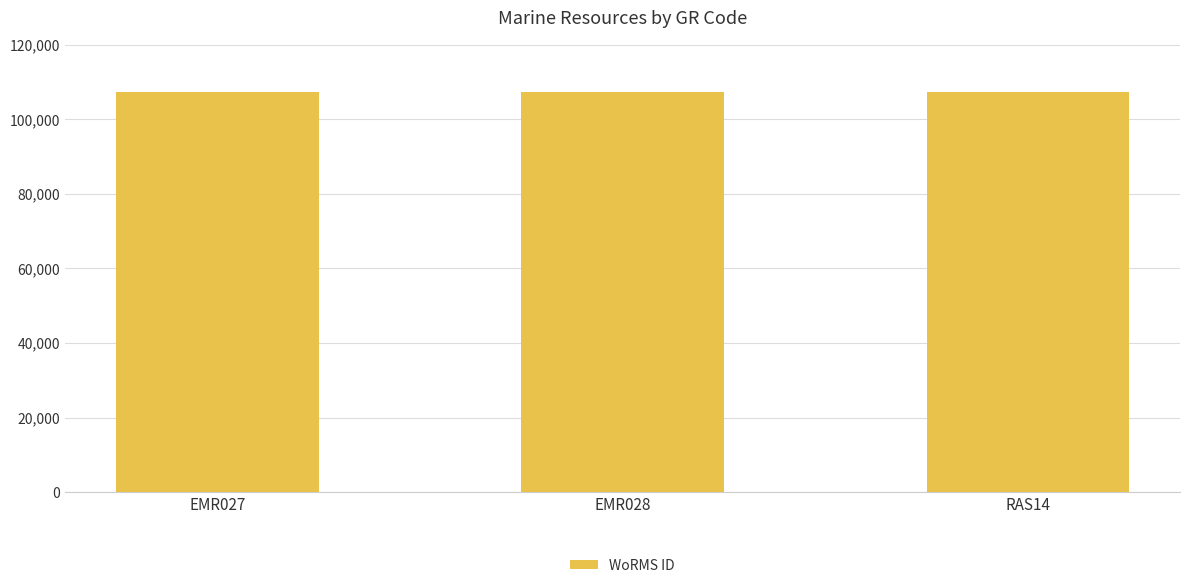

What is the ratio of the value at EMR028 to the value at RAS14?

1.0